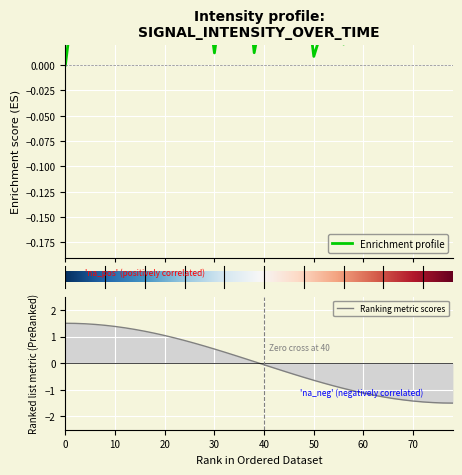

What is the maximum value for Ranking metric scores?

1.5